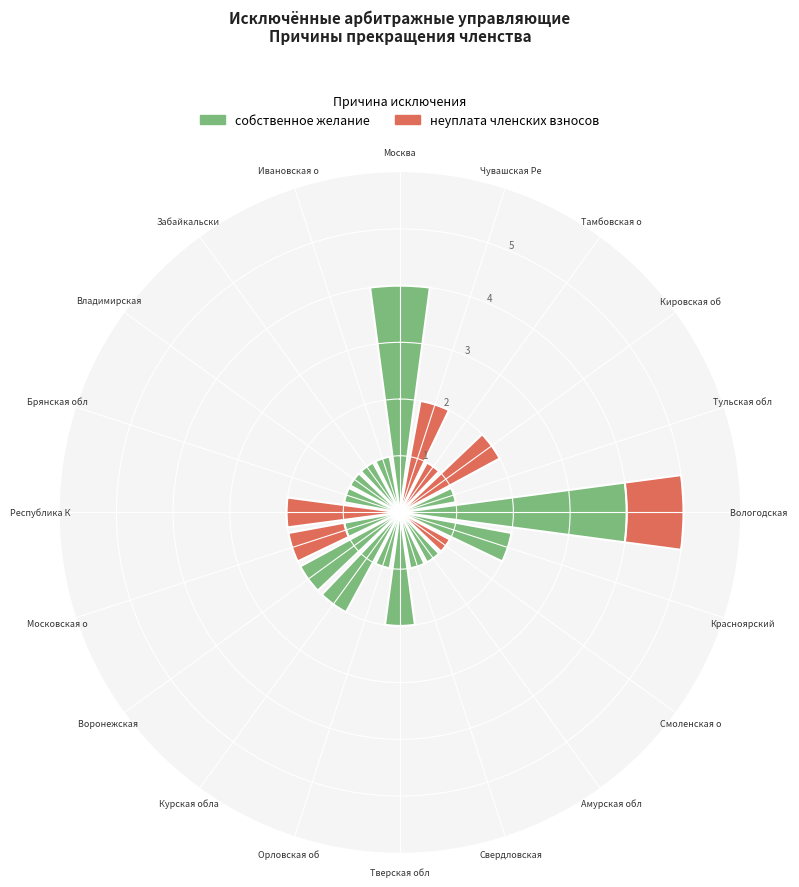

Is it true that собственное желание is 72% of the pie?

False